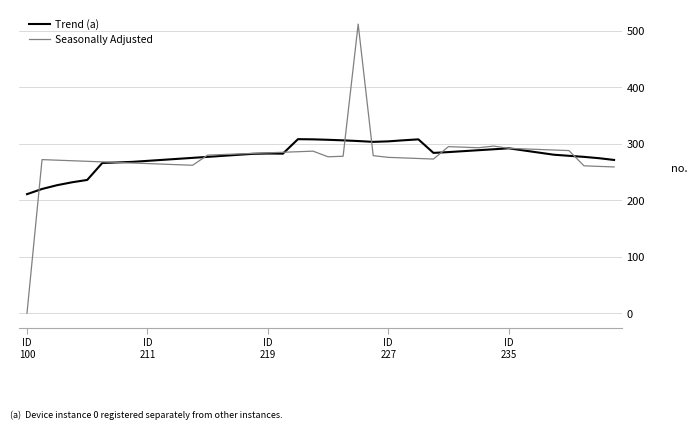

How many lines are shown in the chart?

2